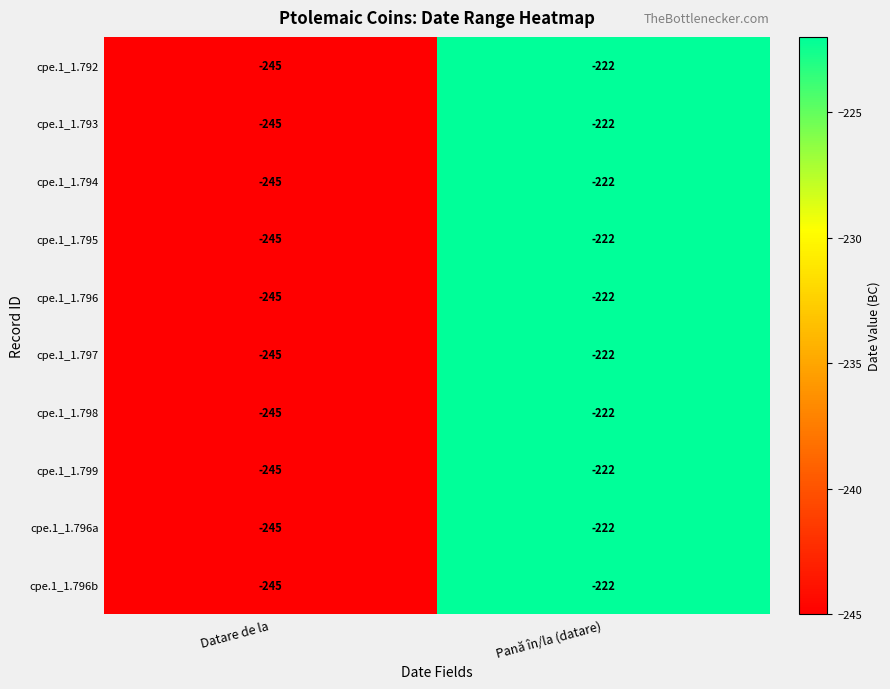

What is the highest value of the cpe.1_1.798 series?

-222